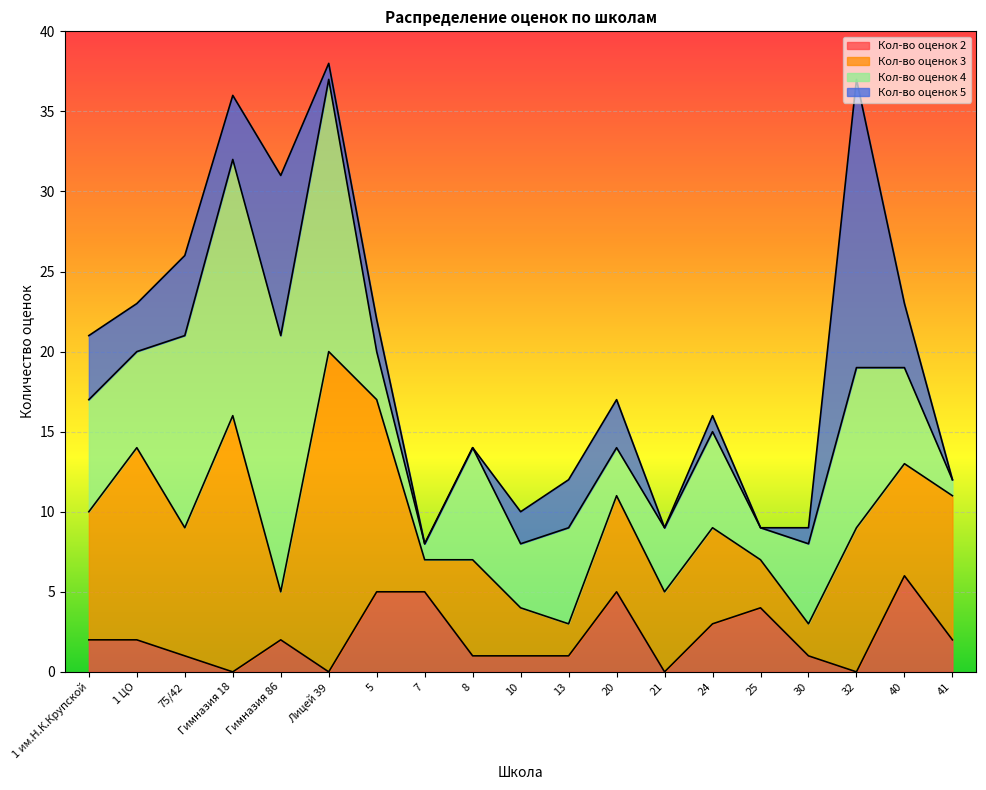

Reading right to left, transcribe all the data shown in this chart.

Кол-во оценок 2: 41=2	40=6	32=0	30=1	25=4	24=3	21=0	20=5	13=1	10=1	8=1	7=5	5=5	Лицей 39=0	Гимназия 86=2	Гимназия 18=0	75/42=1	1 ЦО=2	1 им.Н.К.Крупской=2
Кол-во оценок 3: 41=9	40=7	32=9	30=2	25=3	24=6	21=5	20=6	13=2	10=3	8=6	7=2	5=12	Лицей 39=20	Гимназия 86=3	Гимназия 18=16	75/42=8	1 ЦО=12	1 им.Н.К.Крупской=8
Кол-во оценок 4: 41=1	40=6	32=10	30=5	25=2	24=6	21=4	20=3	13=6	10=4	8=7	7=1	5=3	Лицей 39=17	Гимназия 86=16	Гимназия 18=16	75/42=12	1 ЦО=6	1 им.Н.К.Крупской=7
Кол-во оценок 5: 41=0	40=4	32=18	30=1	25=0	24=1	21=0	20=3	13=3	10=2	8=0	7=0	5=2	Лицей 39=1	Гимназия 86=10	Гимназия 18=4	75/42=5	1 ЦО=3	1 им.Н.К.Крупской=4